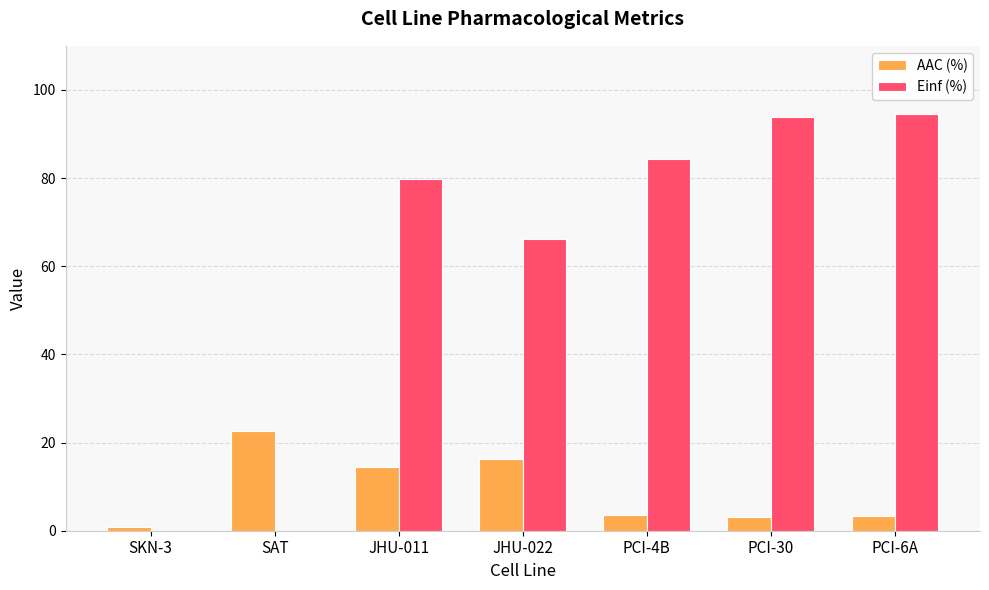

What is the maximum value for Einf (%)?

94.5